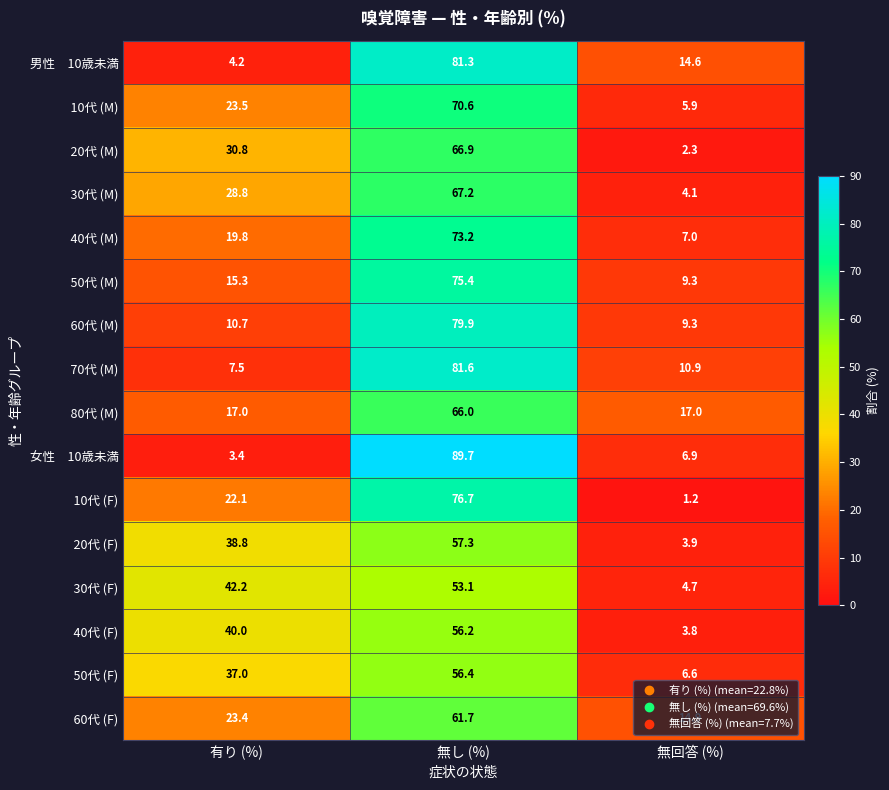

What is the difference between the highest and lowest values at 無回答 (%)?

15.8